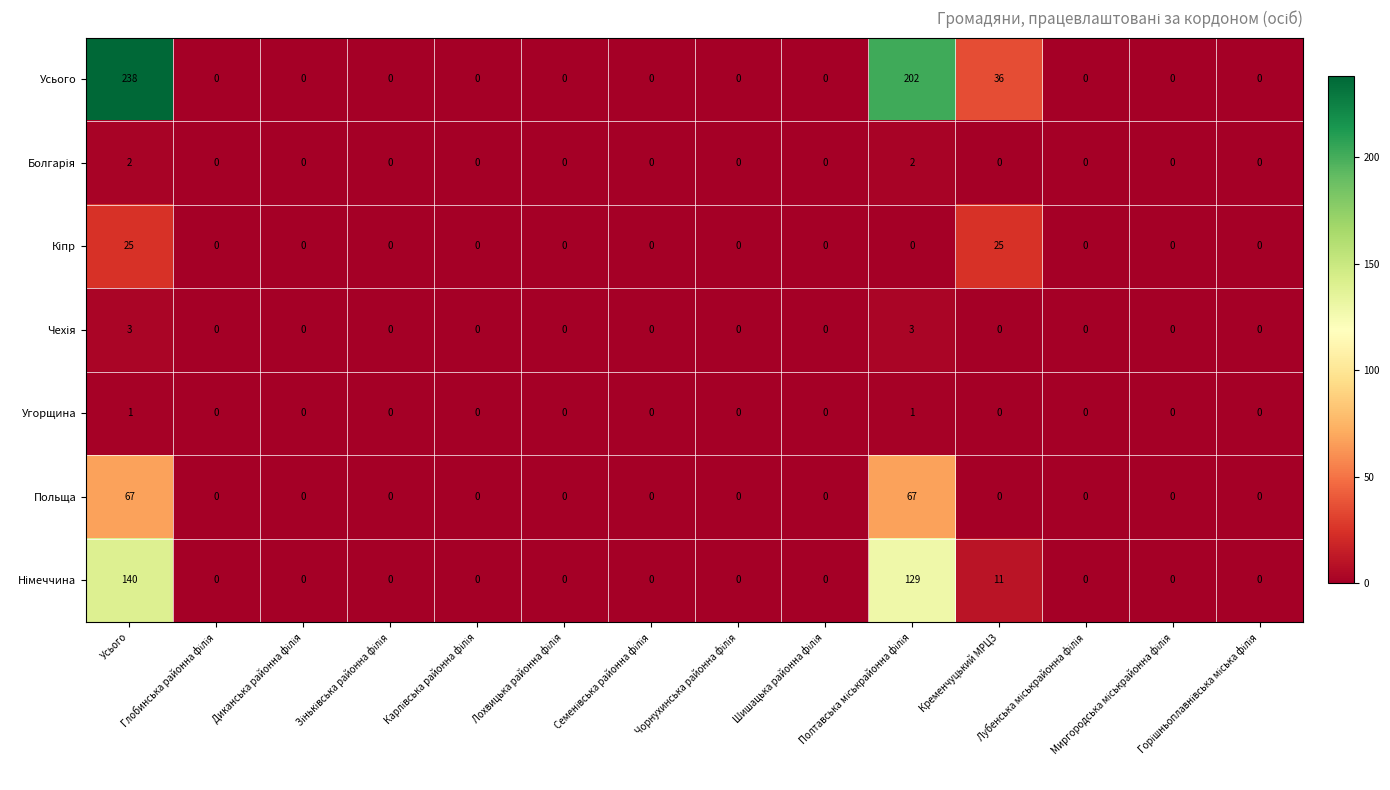

At how many categories does at least one series exceed 1?

3